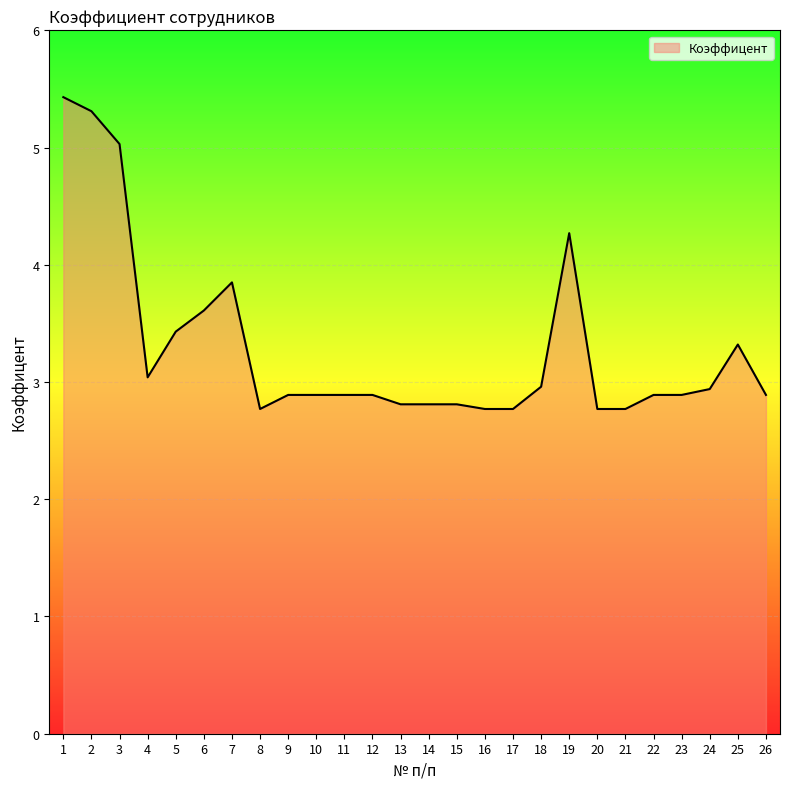

At which category does the data reach its first local peak?

7